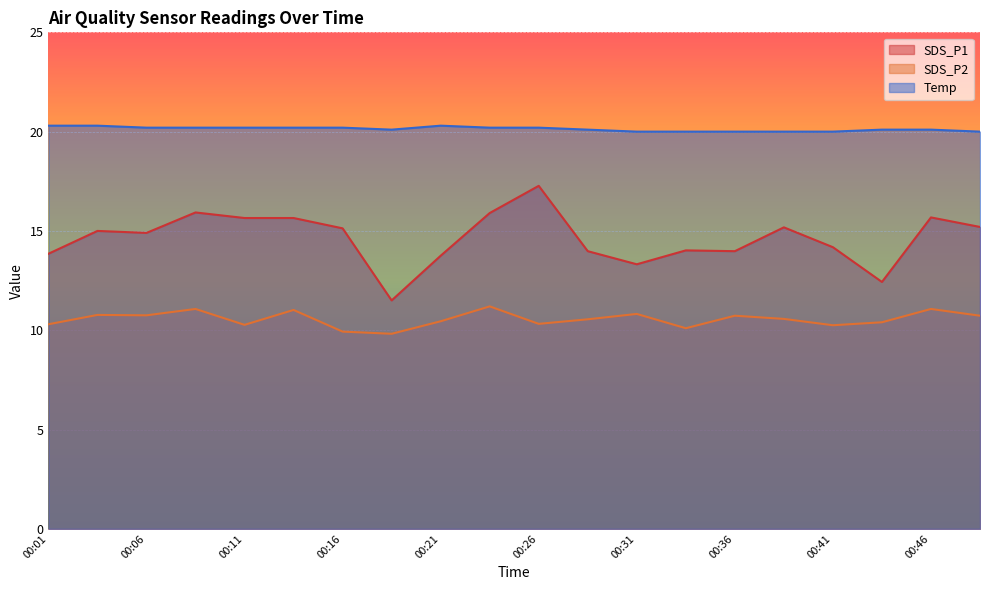

List the series in order of their overall mean, highest first.

Temp, SDS_P1, SDS_P2